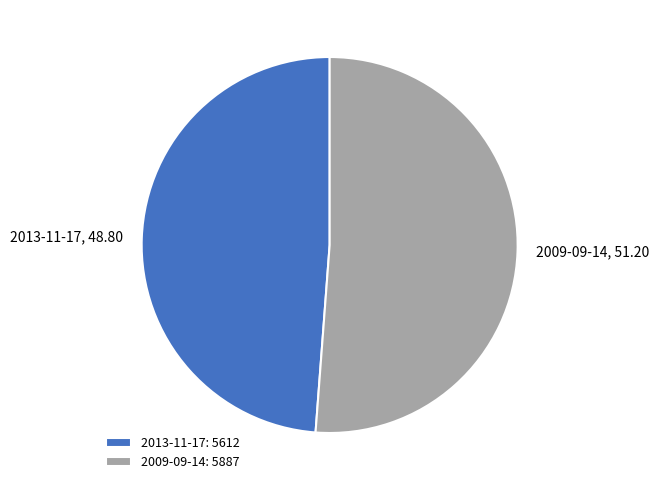

Count the number of slices in the pie.

2